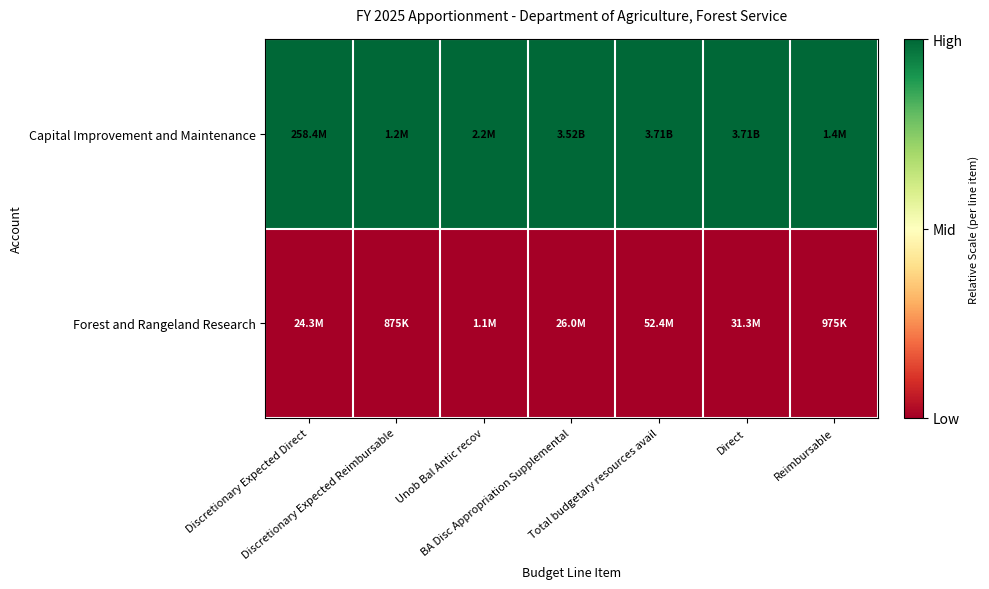

What is the greatest value displayed?

1